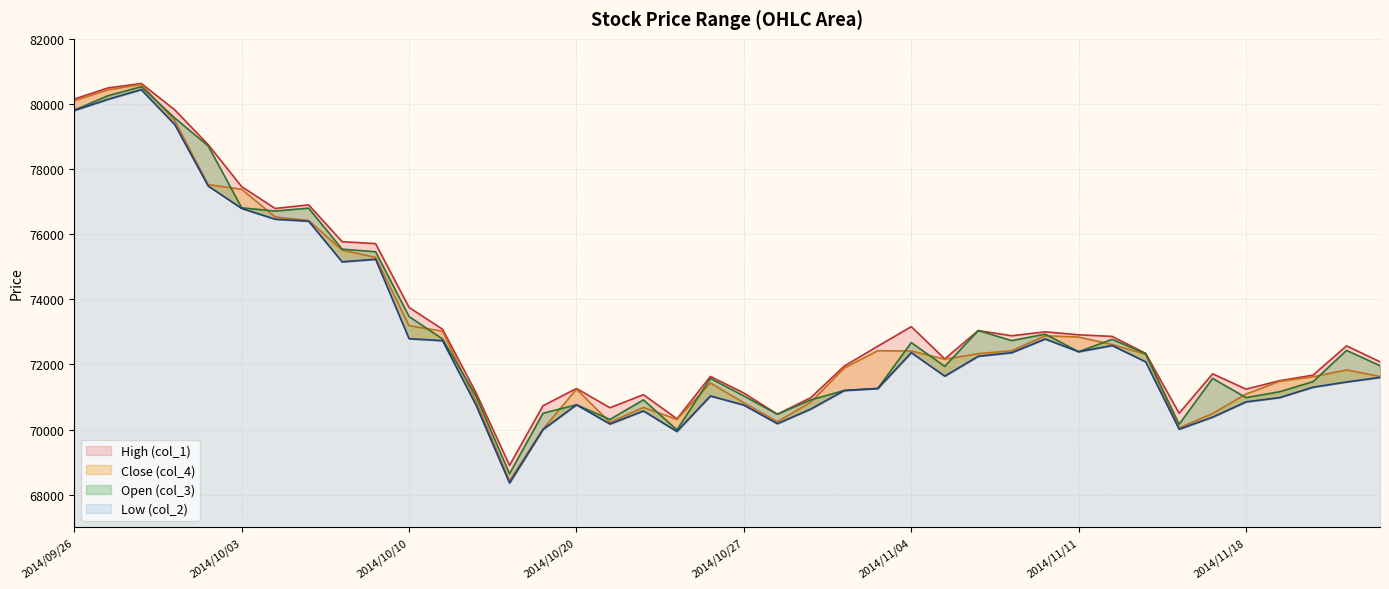

Between 2014/11/04 and 2014/09/26, which is larger?

2014/09/26